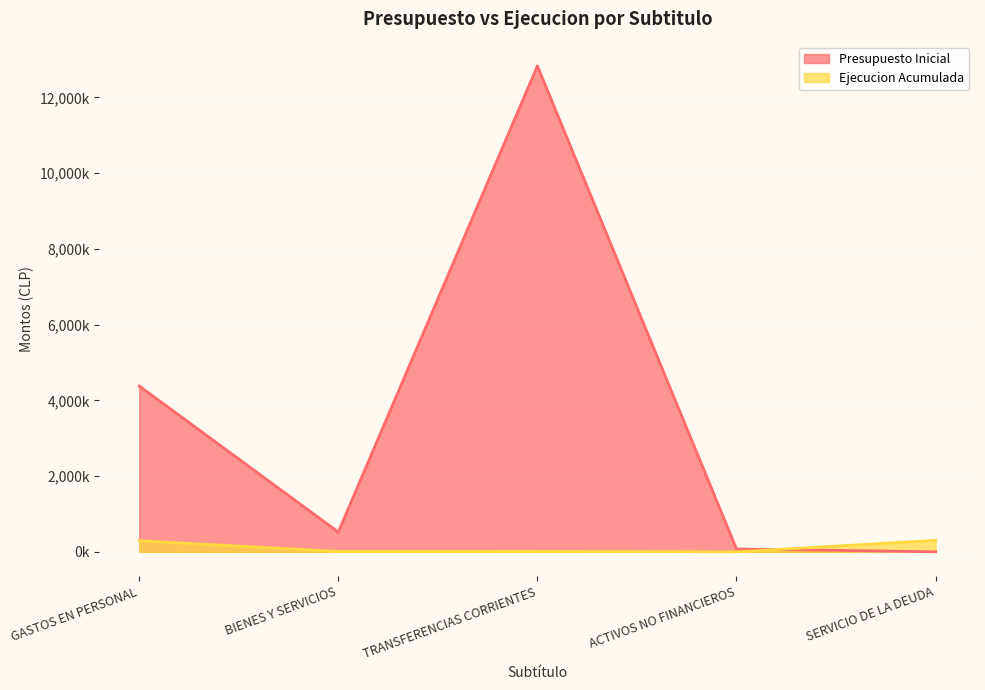

What is the average value of the Presupuesto Inicial series?

3560823